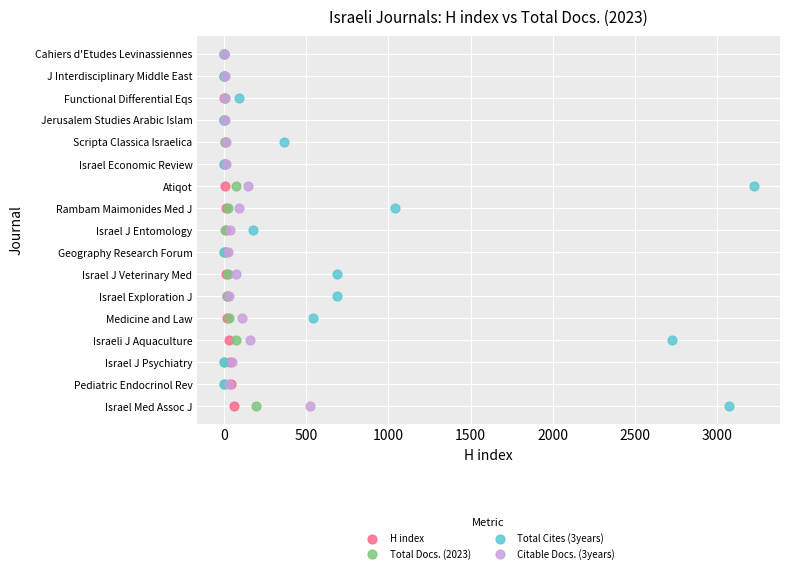

What are all the series names shown in the legend?

H index, Total Docs. (2023), Total Cites (3years), Citable Docs. (3years)